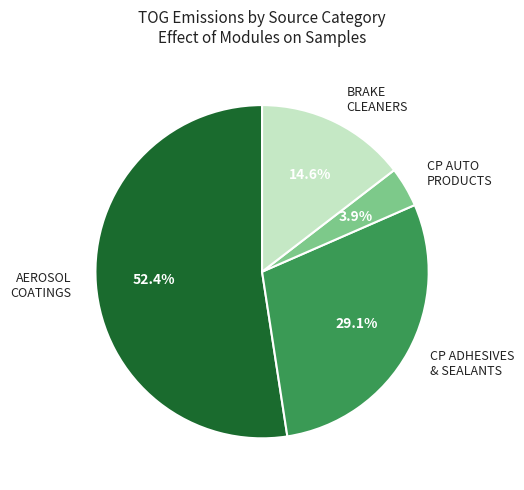

Rank the categories by value from lowest to highest.

CP AUTO PRODUCTS, BRAKE CLEANERS, CP ADHESIVES & SEALANTS, AEROSOL COATINGS